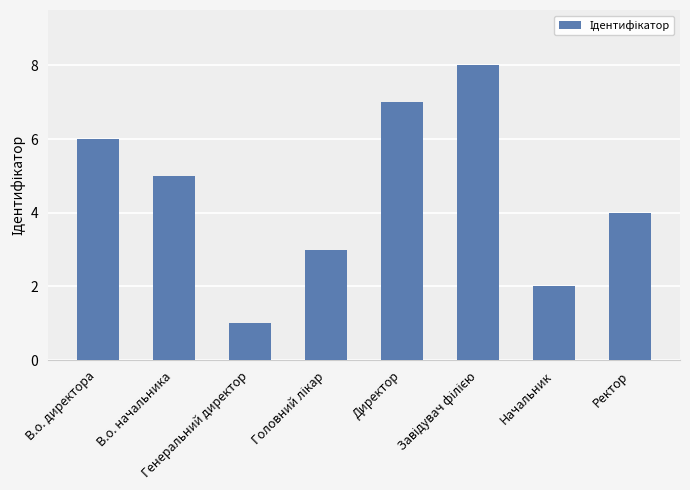

Count the number of categories in the chart.

8